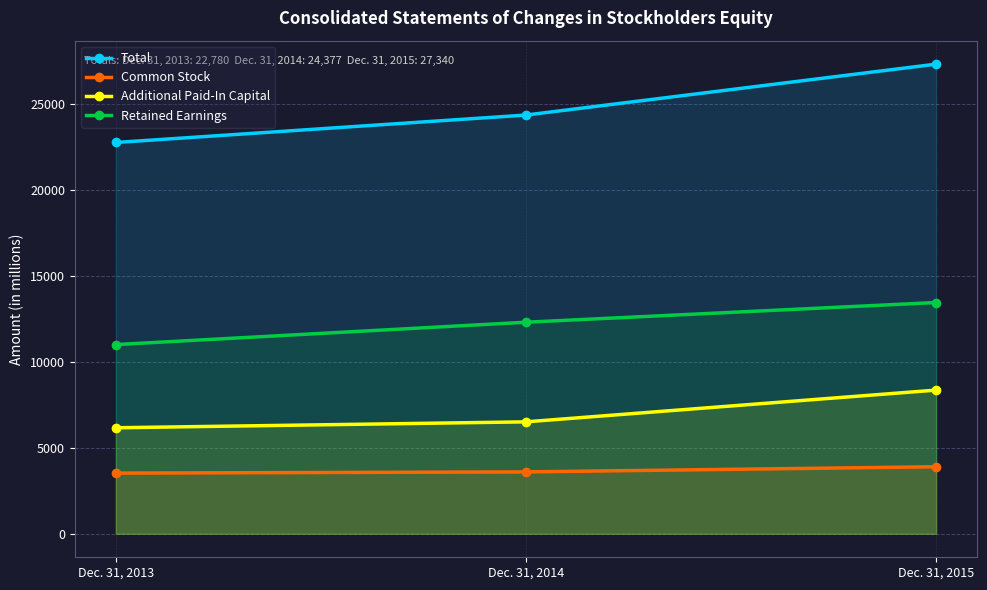

Is the value of Retained Earnings at Dec. 31, 2013 greater than the value of Additional Paid-In Capital at Dec. 31, 2015?

Yes